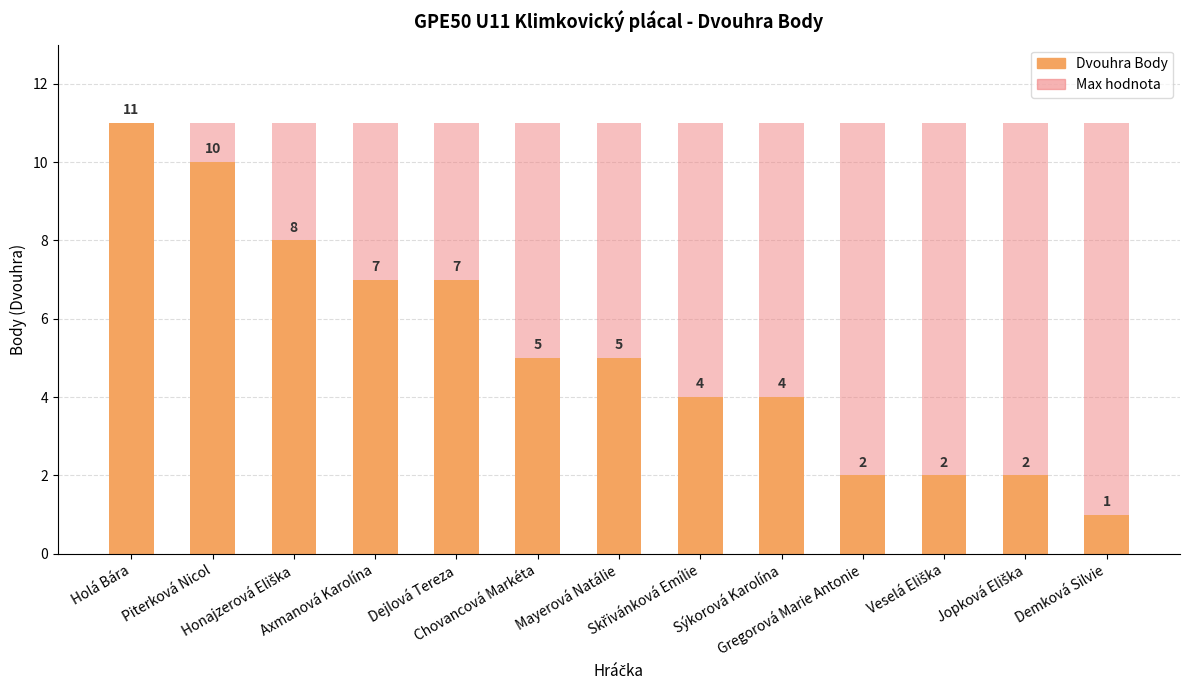

What is the smallest value displayed?

1